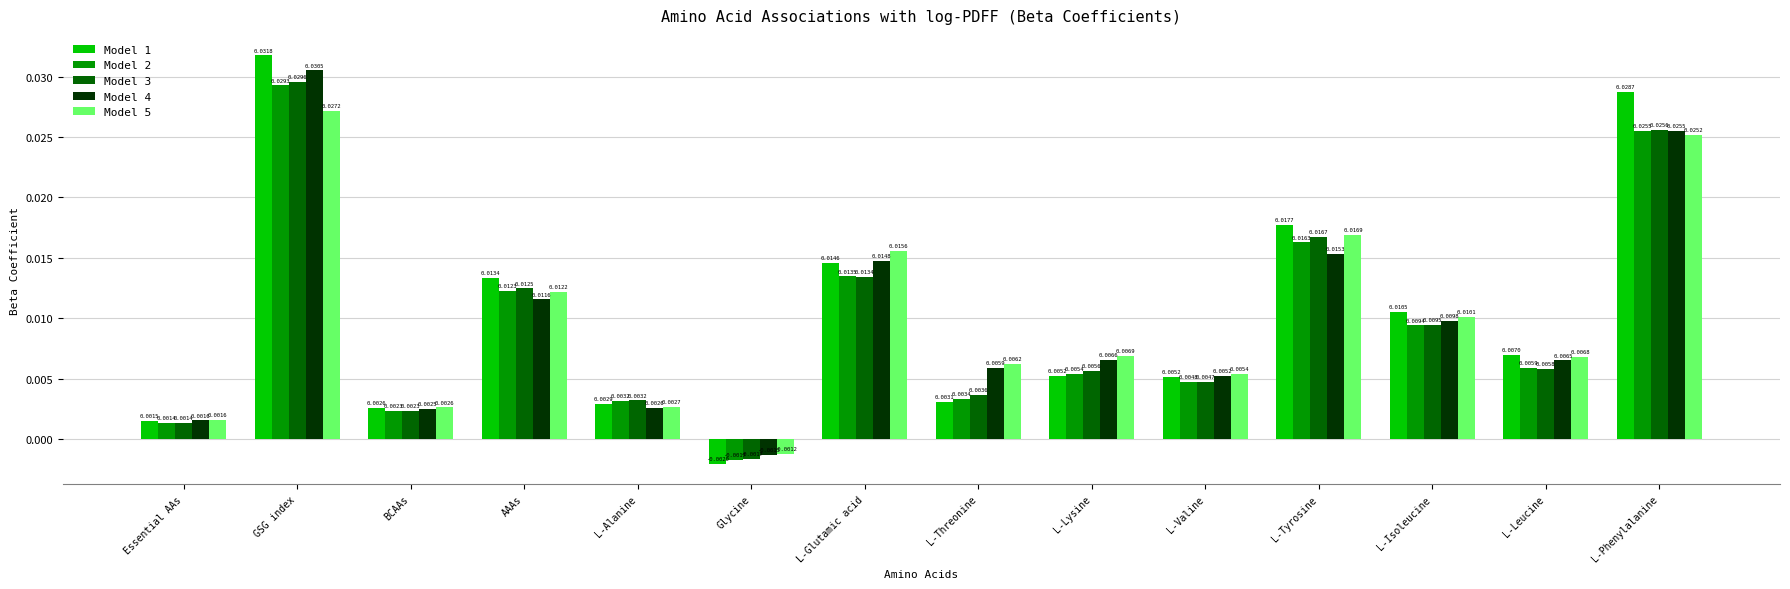

List the series in order of their peak value, highest first.

Model 1, Model 4, Model 3, Model 2, Model 5